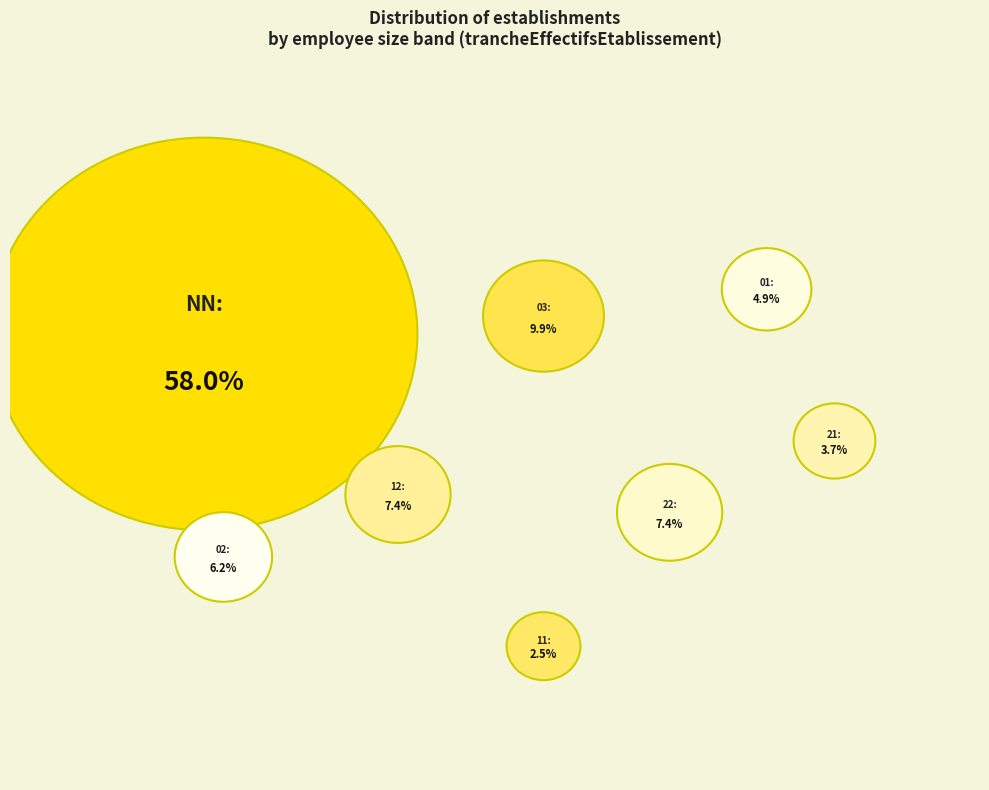

To the nearest percent, what percentage of the pie is 02?

6%